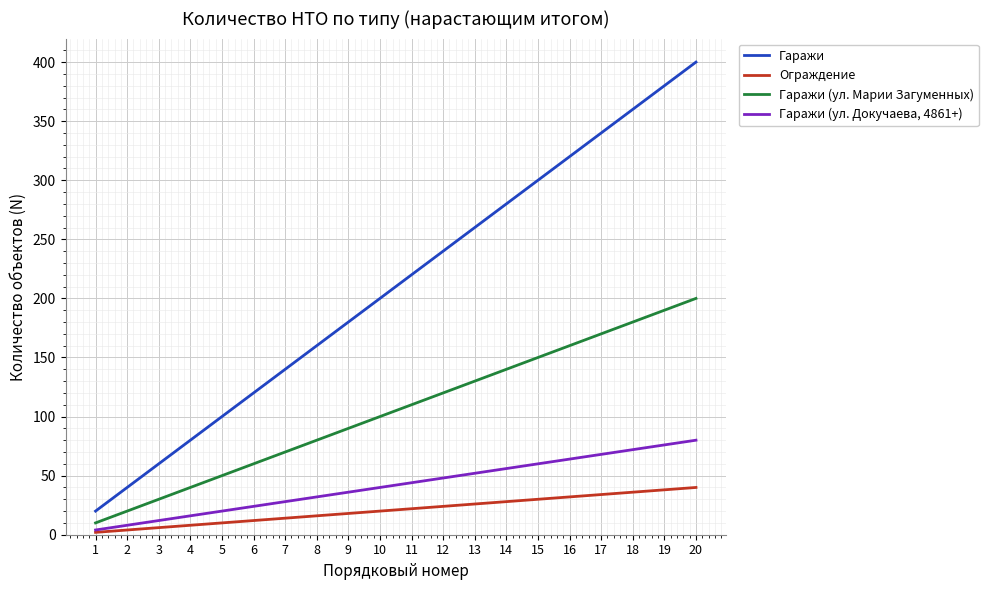

True or false: Гаражи (ул. Марии Загуменных) and Гаражи intersect in this chart.

False